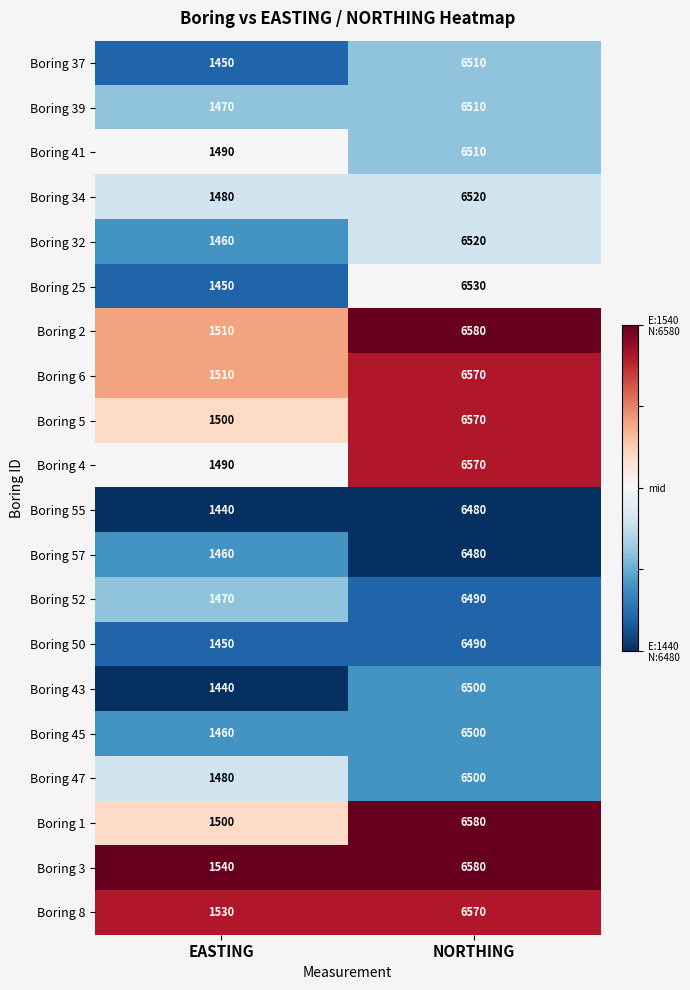

Rank the categories by Boring 25 value from lowest to highest.

EASTING, NORTHING